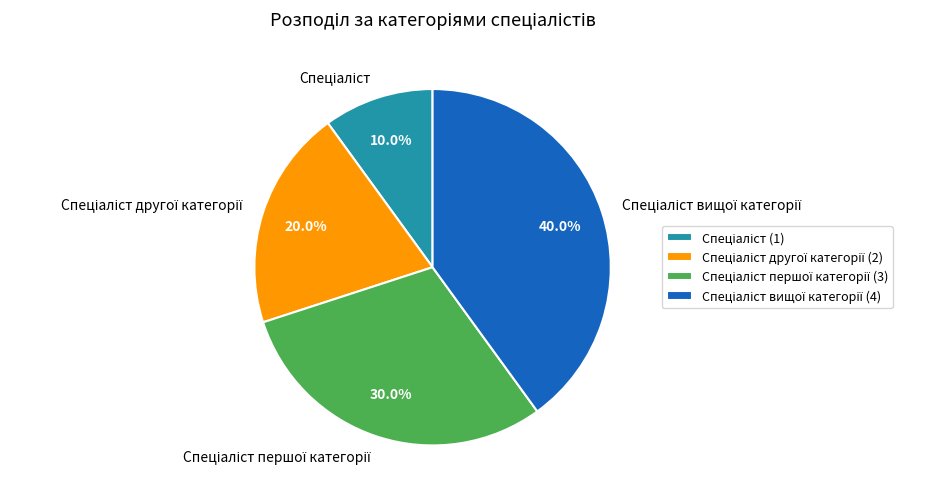

Is there any slice that represents more than half of the pie?

No